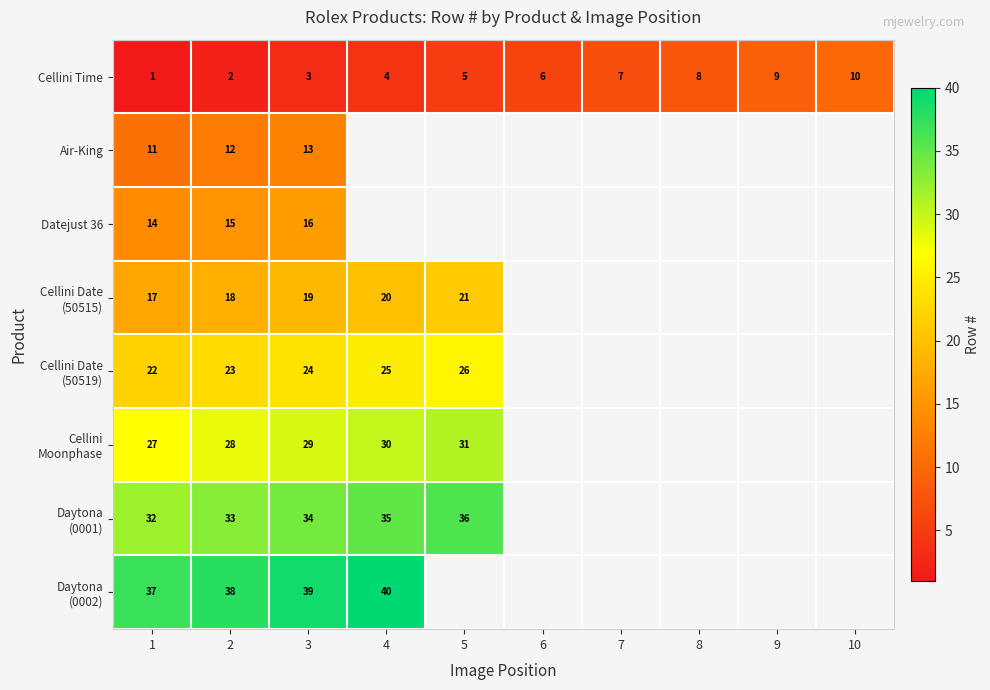

What is the difference between the maximum and minimum values in the Cellini Time series?

9